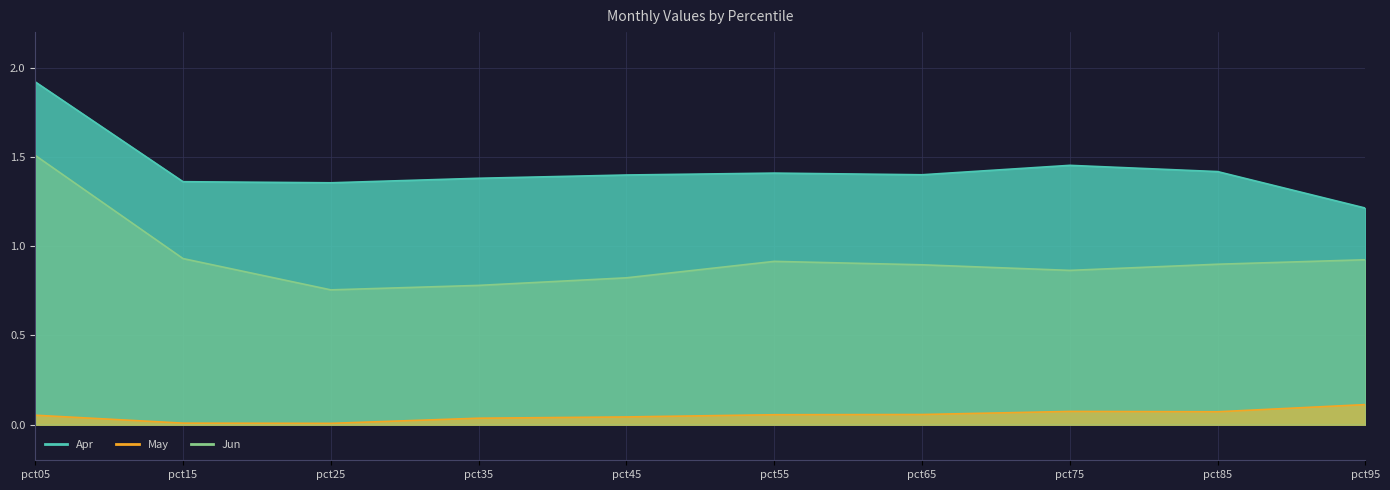

What is the difference between the maximum and minimum values in the Apr series?

0.7